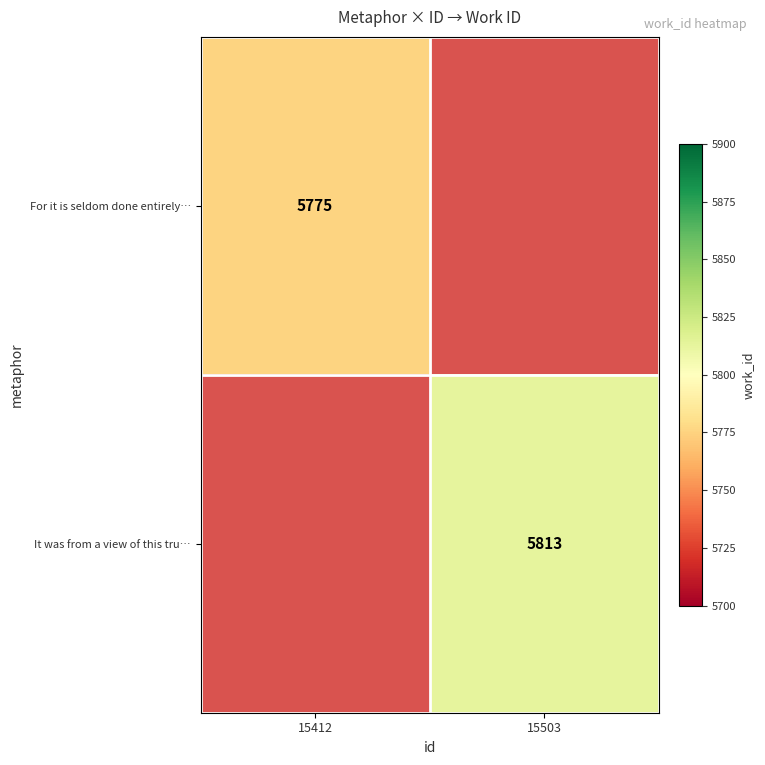

True or false: It was from a view of this tru… has a value of 5813 at 15503.

True